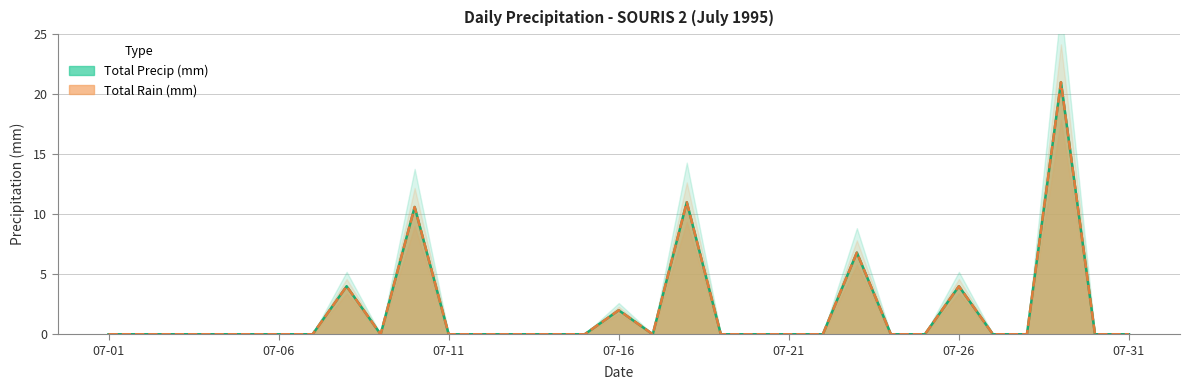

True or false: Total Precip line has more than 1 points higher than both neighbors.

True